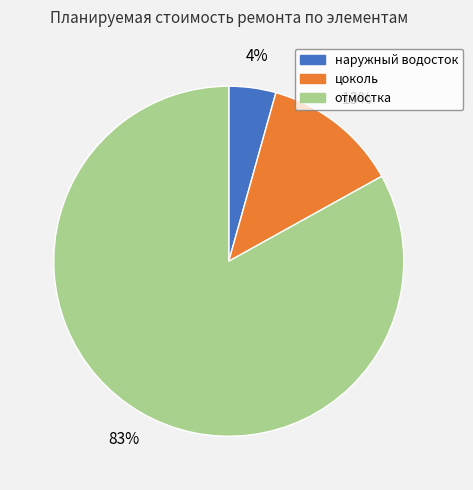

To the nearest percent, what is the difference between the largest and smallest slice percentages?

79%